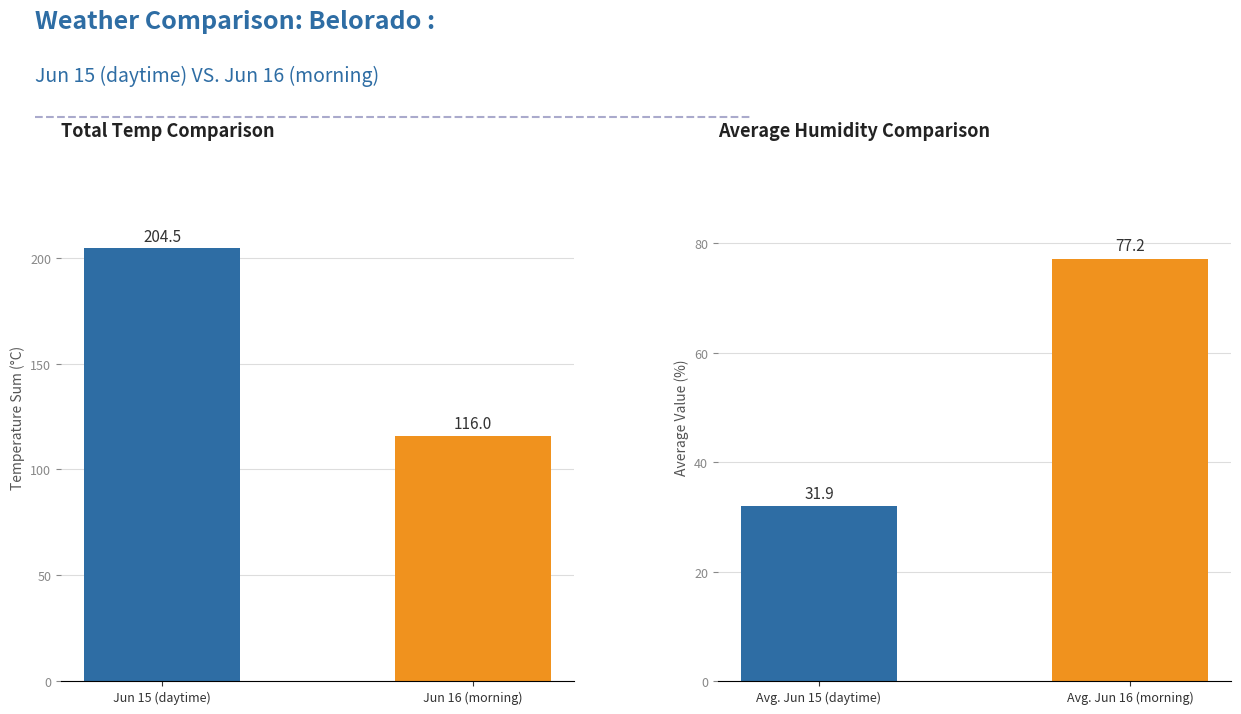

How many data points does each series have?

2